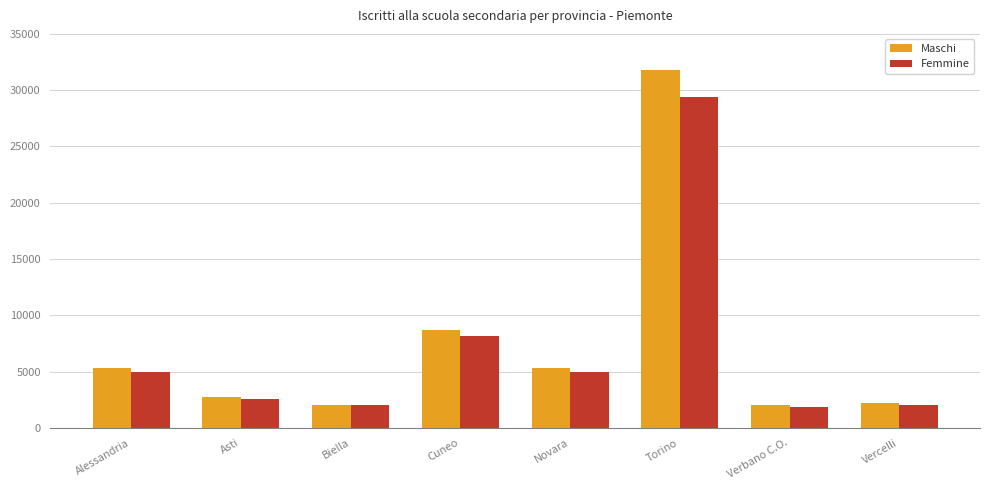

What is the label of the 3rd bar from the right?

Torino